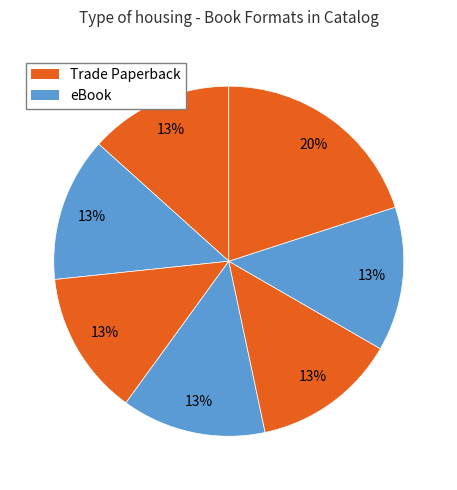

How many segments does this pie chart have?

7